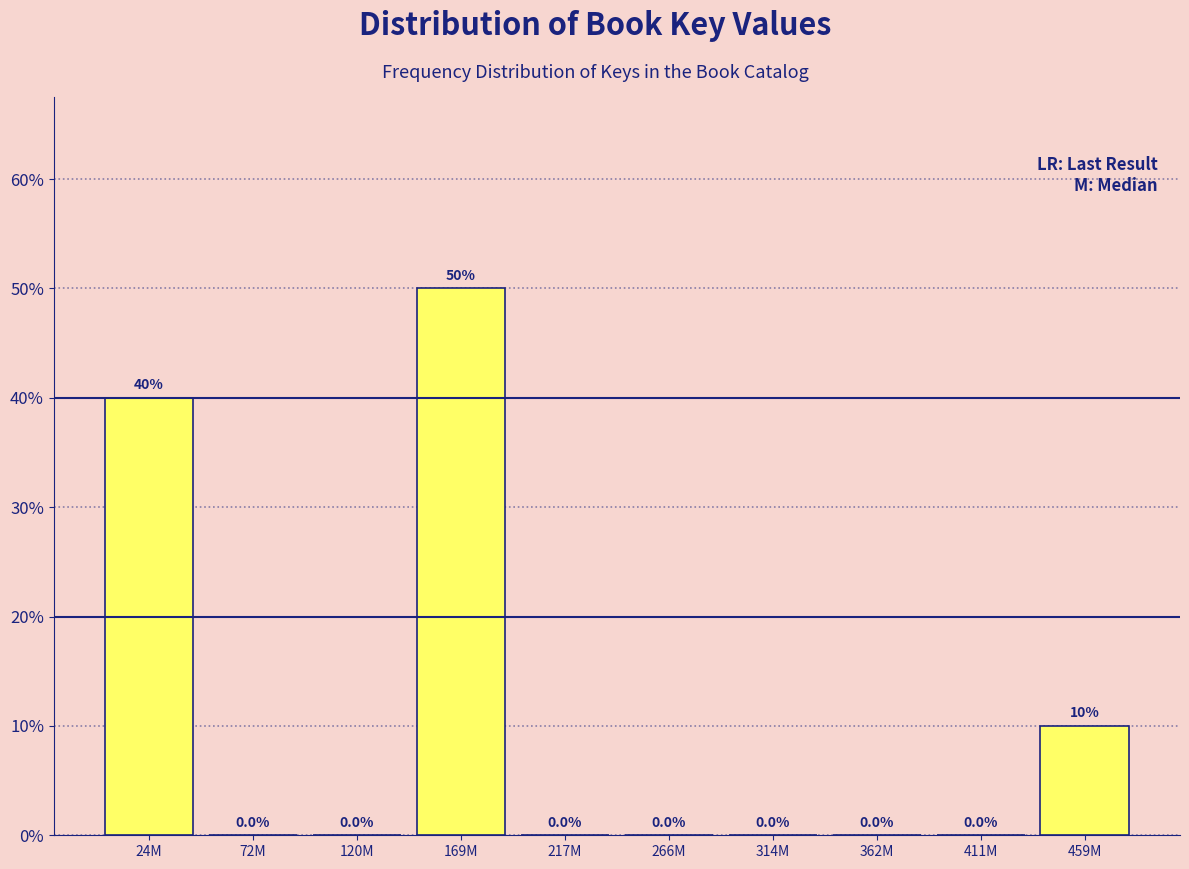

Reading left to right, what are all the values shown in this chart?

24M=40	72M=0	120M=0	169M=50	217M=0	266M=0	314M=0	362M=0	411M=0	459M=10